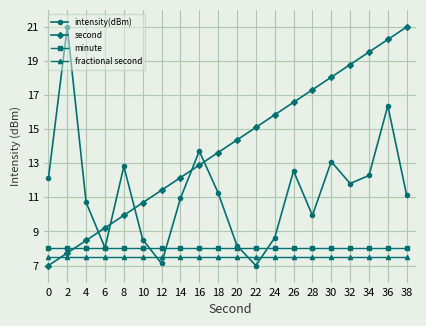

Is the value of minute at 24 greater than the value of fractional second at 34?

Yes